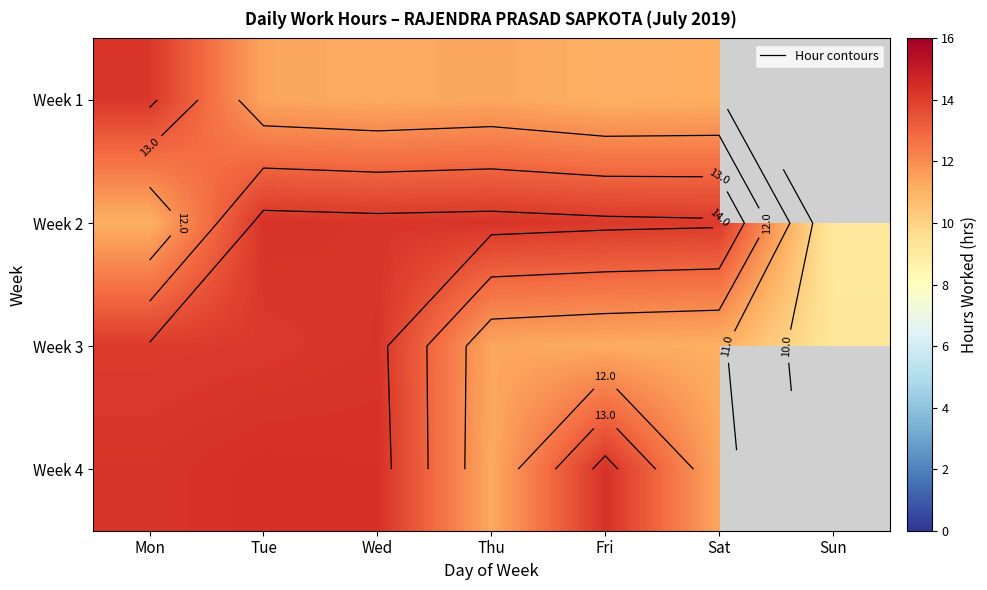

List the series in order of their peak value, highest first.

Week 4, Week 2, Week 3, Week 1